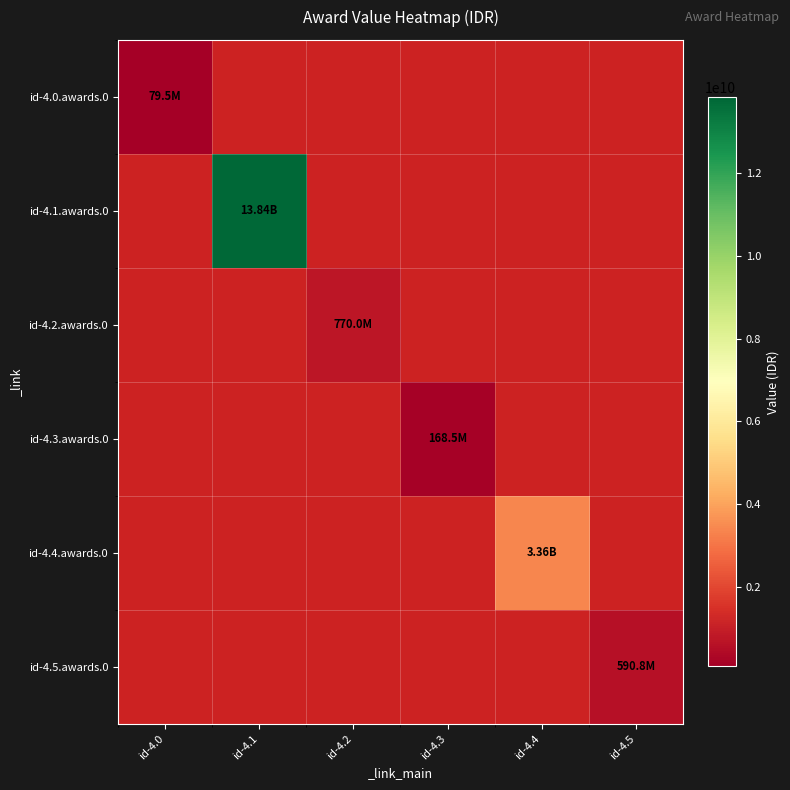

At which label does id-4.5.awards.0 reach its minimum?

id-4.0